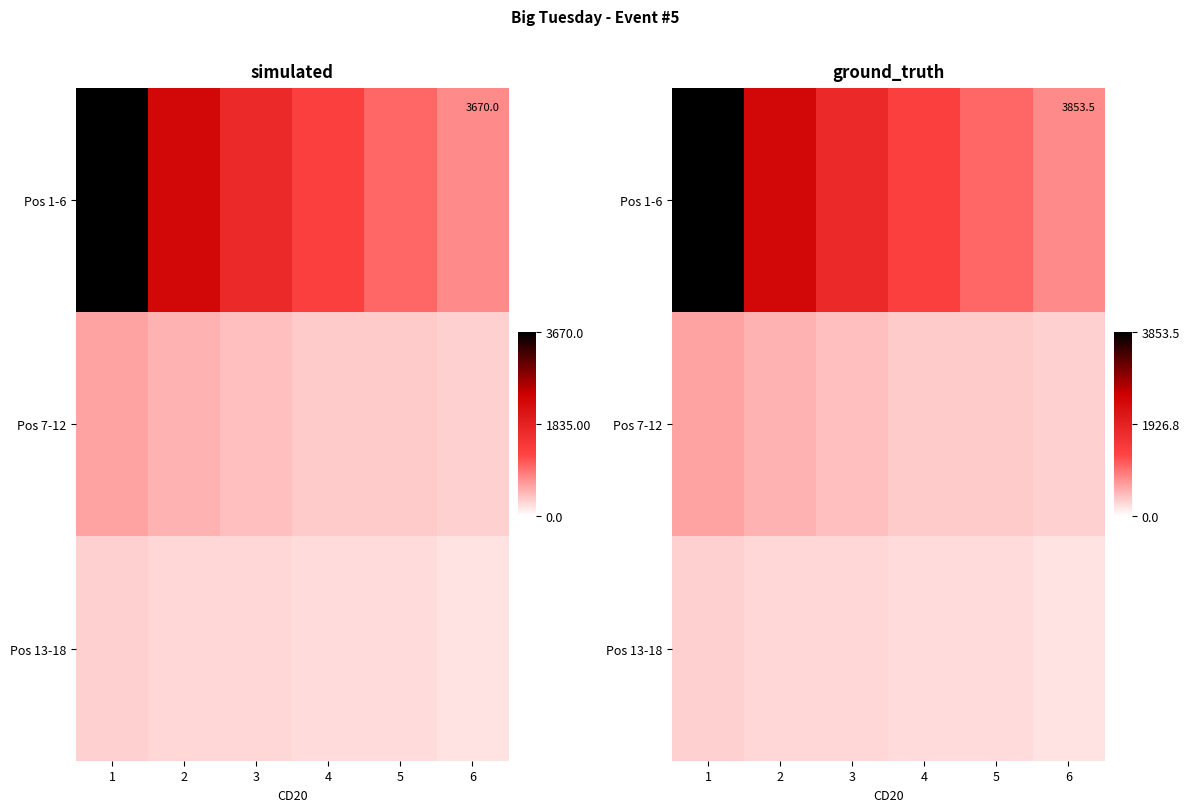

What is the sum of the Pos 13-18 values at 5 and 2?

519.8